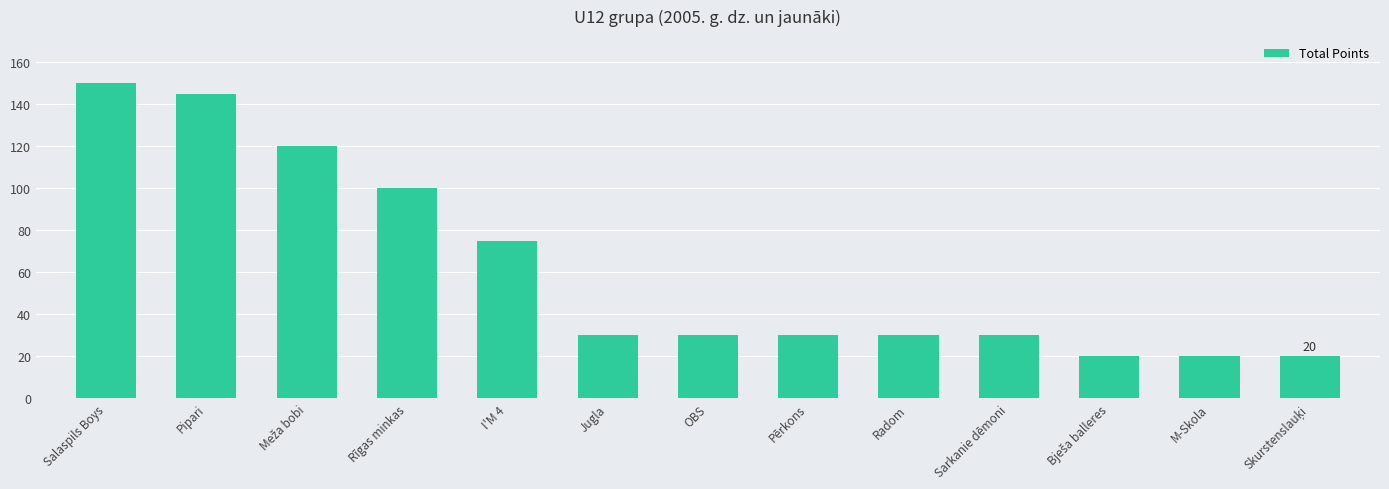

What is the value of the 12th bar from the left?

20